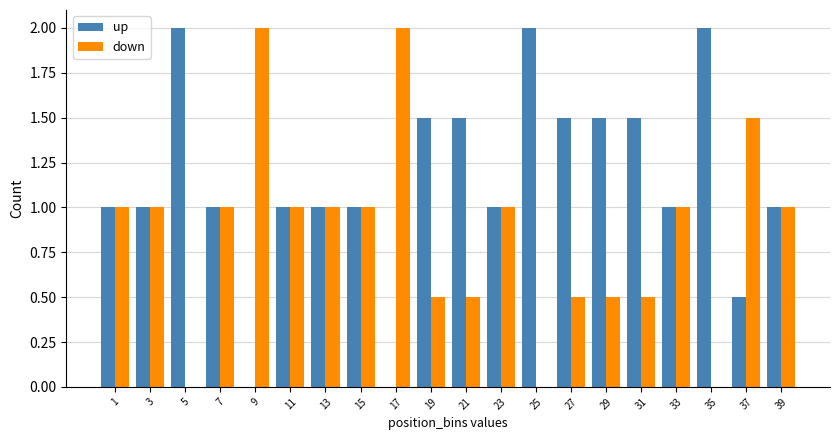

What is the sum of the down values at 23 and 27?

1.5